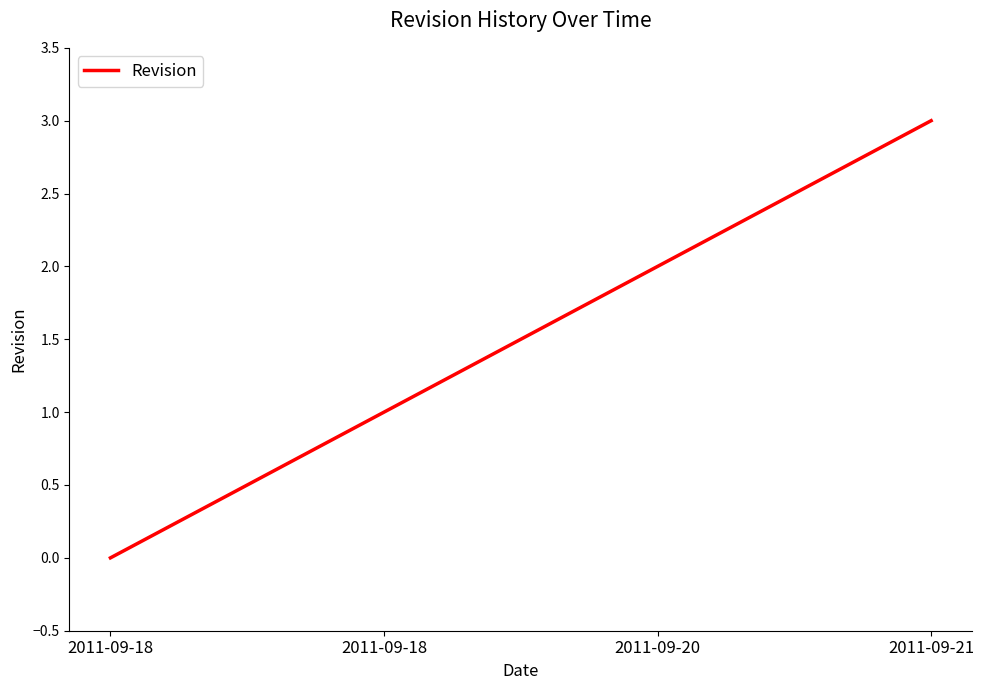

How many categories are shown in the chart?

4